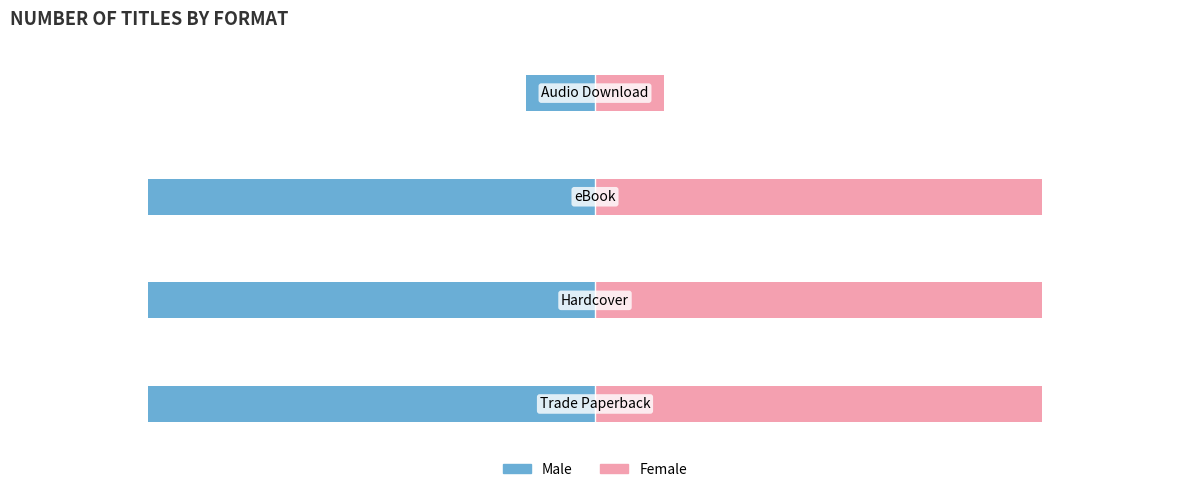

What is the minimum value shown in the chart?

-13